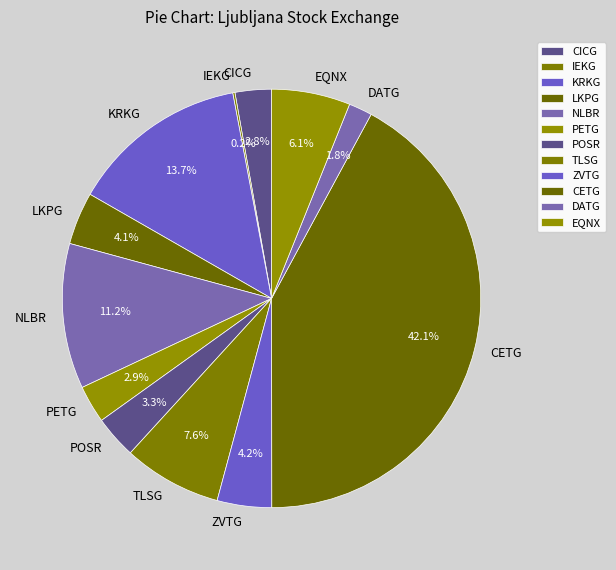

Does DATG account for over 50% of the chart?

No